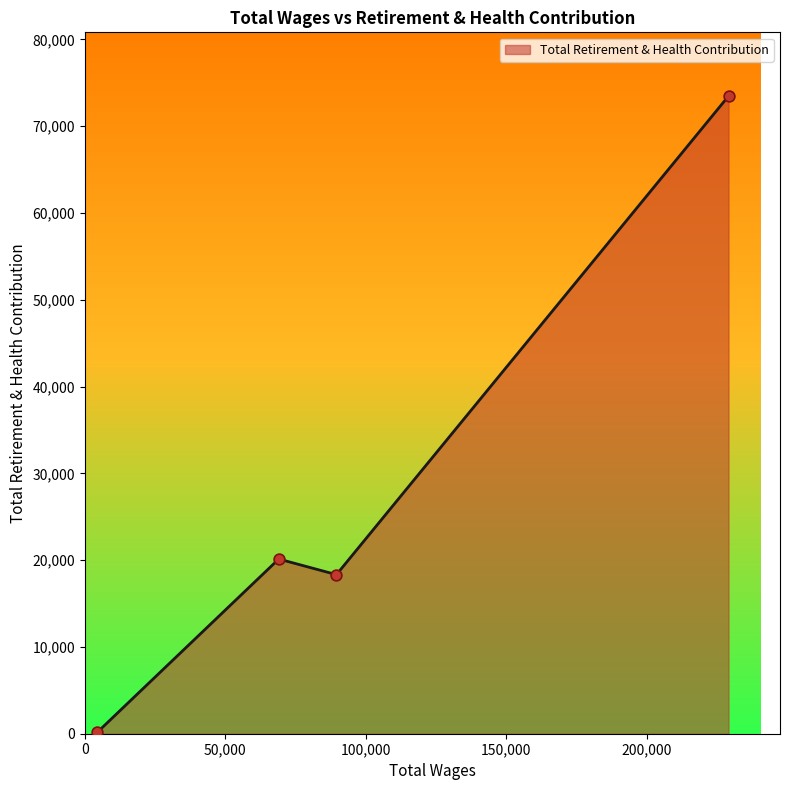

What is the difference between the maximum and second lowest values?

55143